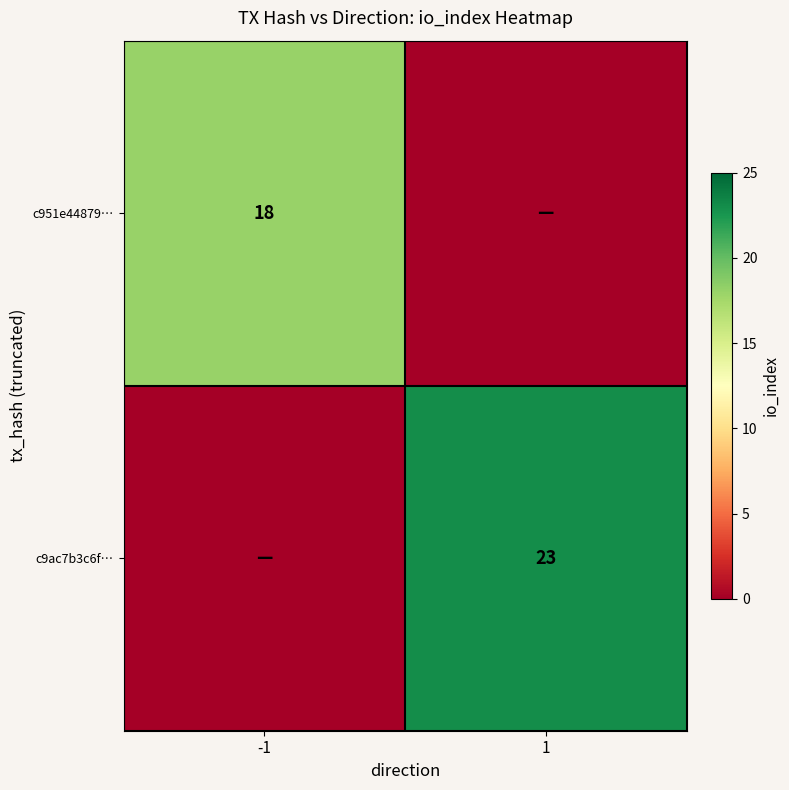

At how many categories does at least one series exceed 10?

2